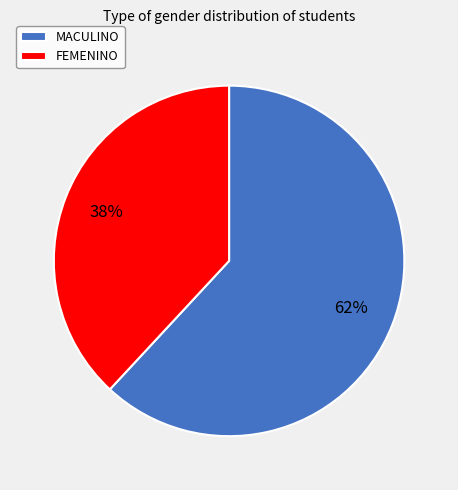

Is the sum of FEMENINO and MACULINO greater than half?

Yes